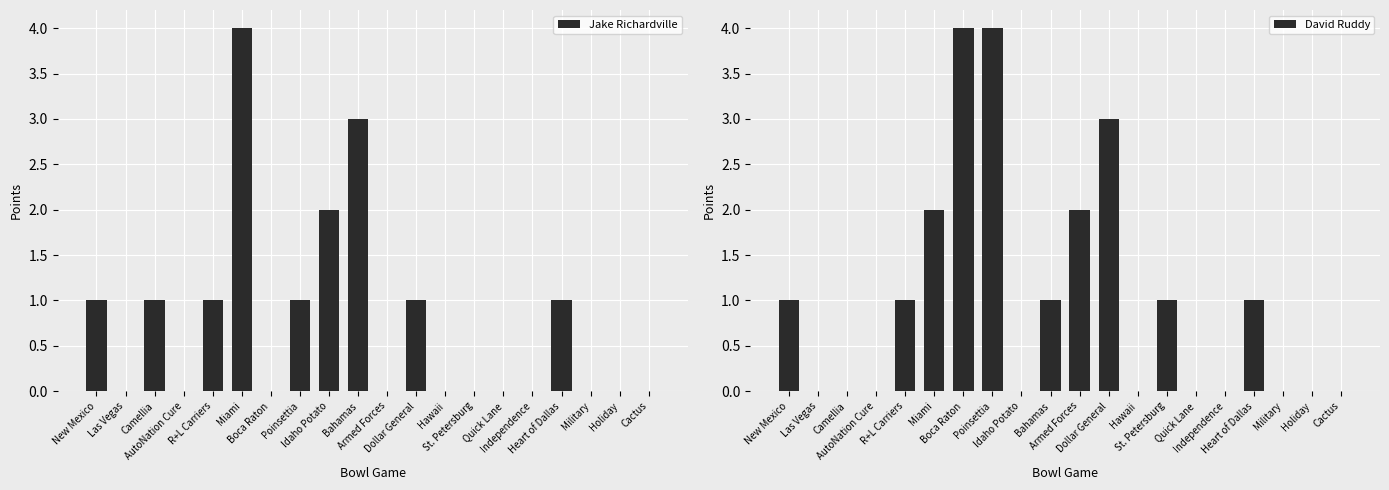

At how many categories does at least one series exceed 2?

5